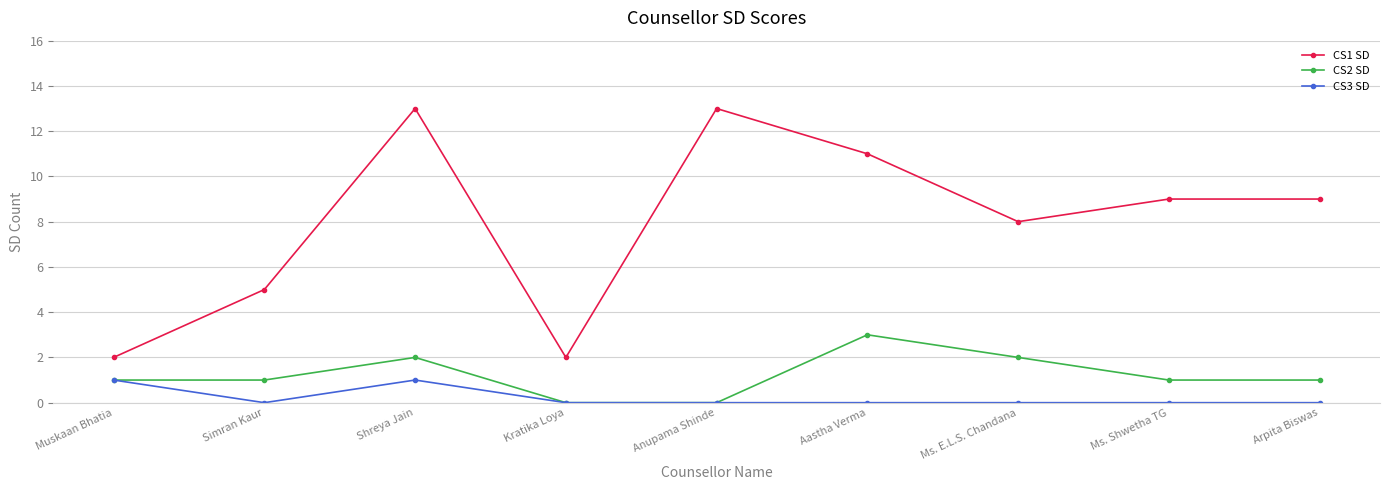

Where is the first local maximum for CS3 SD?

Shreya Jain